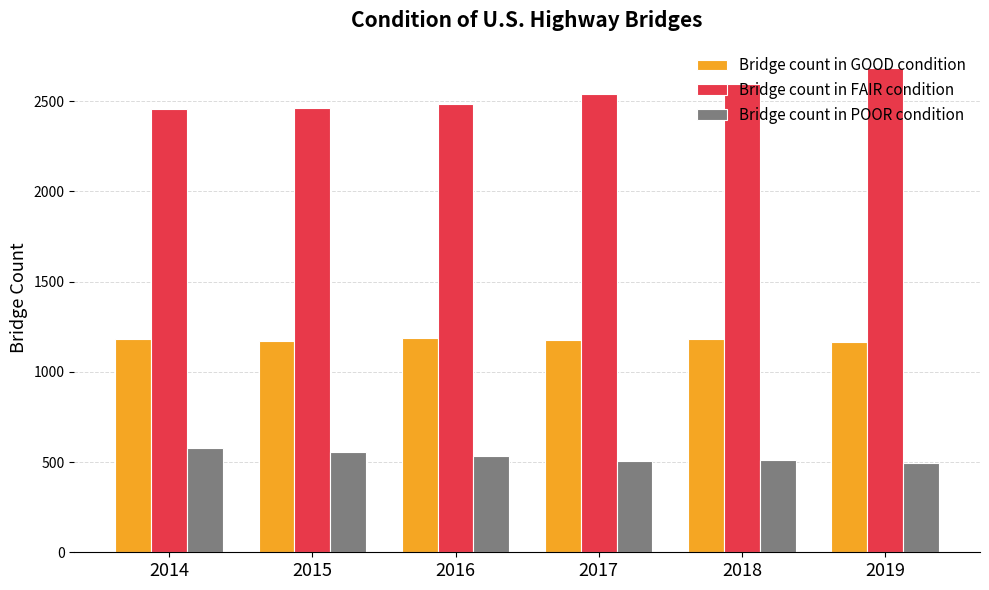

Which series has the largest range (max minus min)?

Bridge count in FAIR condition